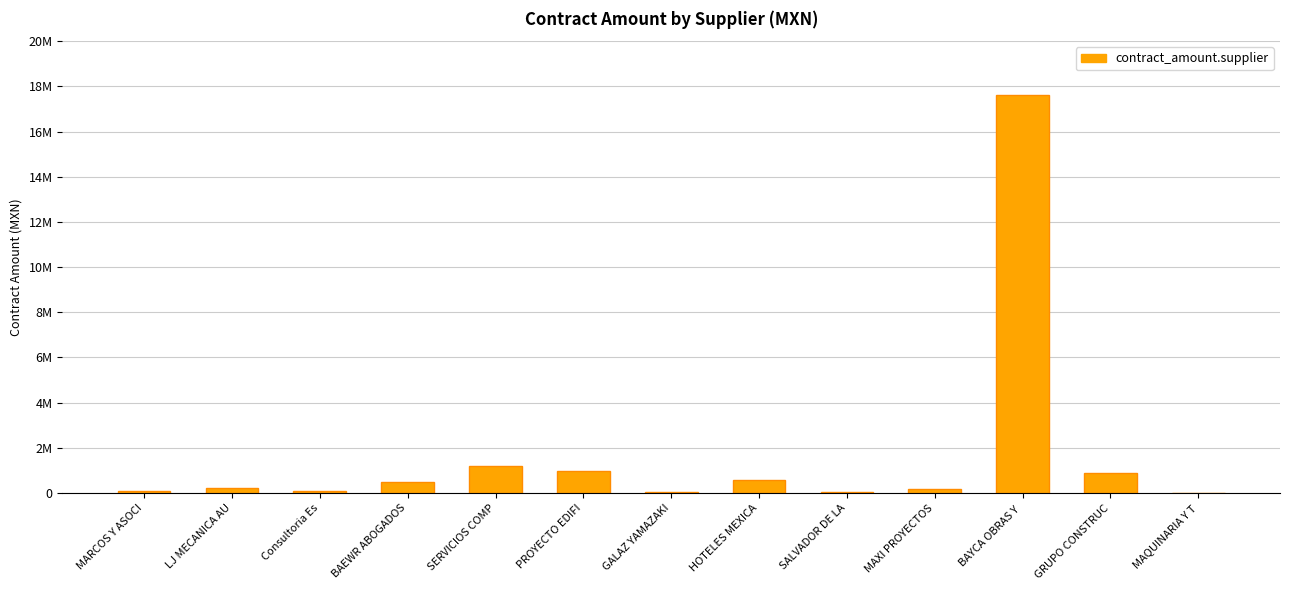

Rank the categories by value from lowest to highest.

MAQUINARIA Y T, GALAZ YAMAZAKI, SALVADOR DE LA, Consultoria Es, MARCOS Y ASOCI, MAXI PROYECTOS, LJ MECANICA AU, BAEWR ABOGADOS, HOTELES MEXICA, GRUPO CONSTRUC, PROYECTO EDIFI, SERVICIOS COMP, BAYCA OBRAS Y 